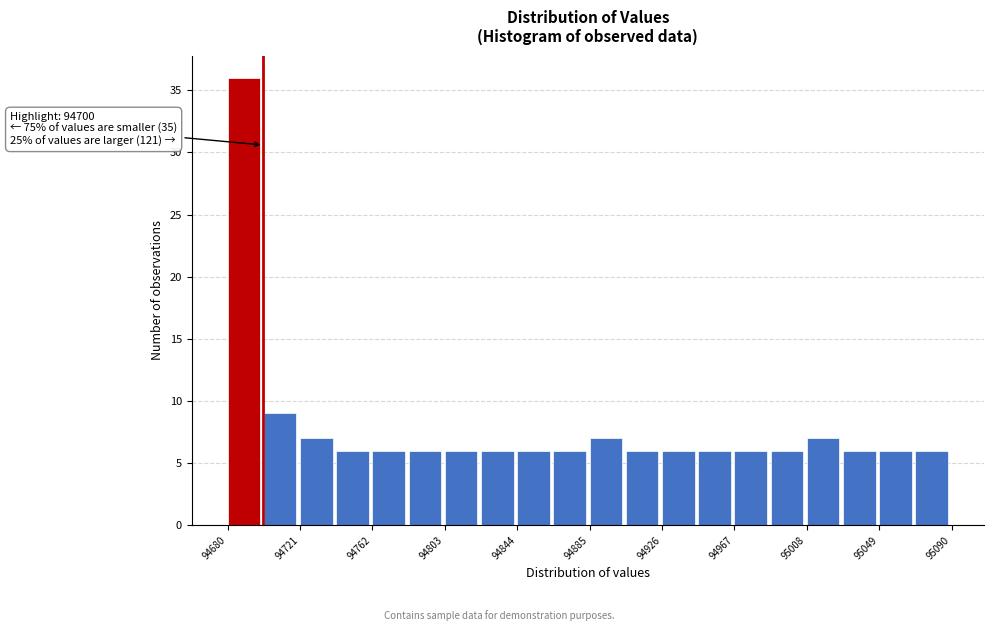

Which range on the x-axis has the tallest bar?

94680 to 94700